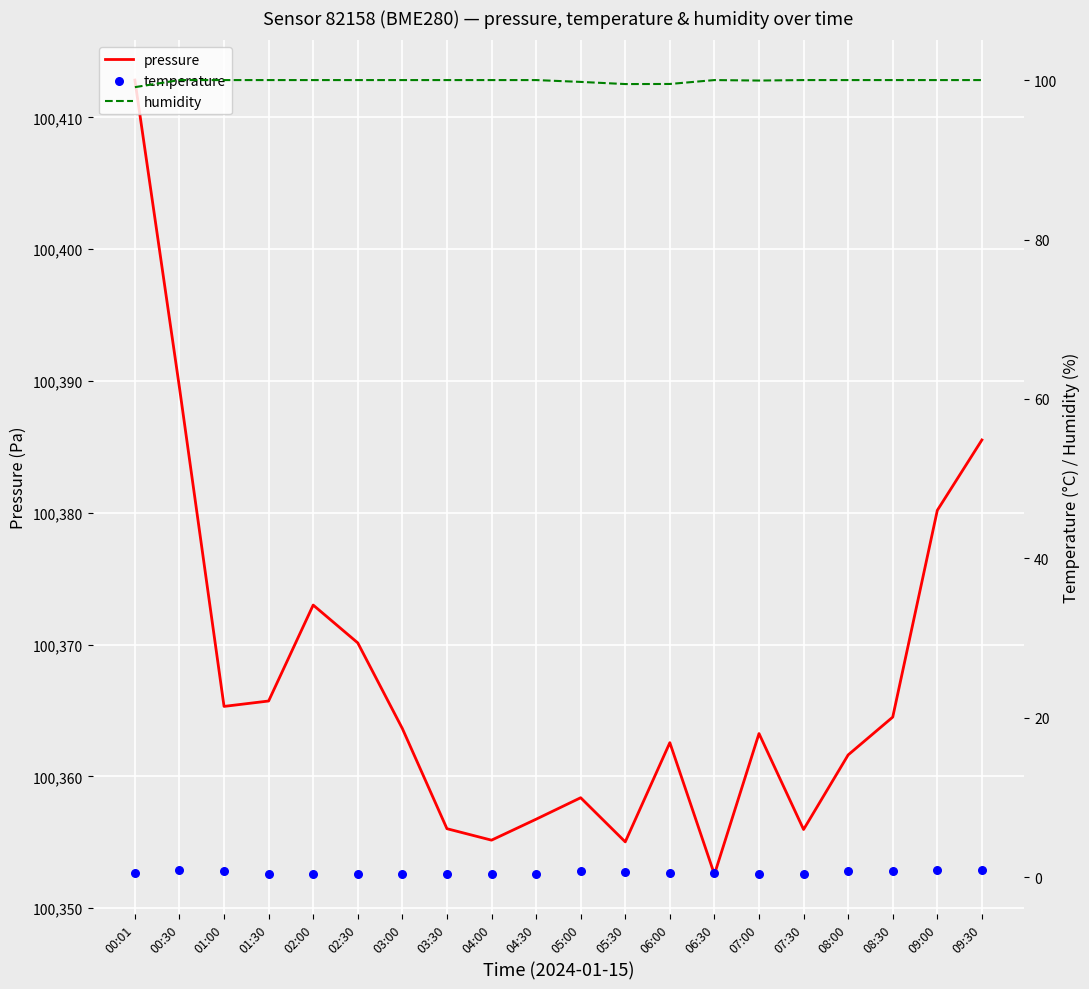

At which category is the sum across all series the highest?

00:01